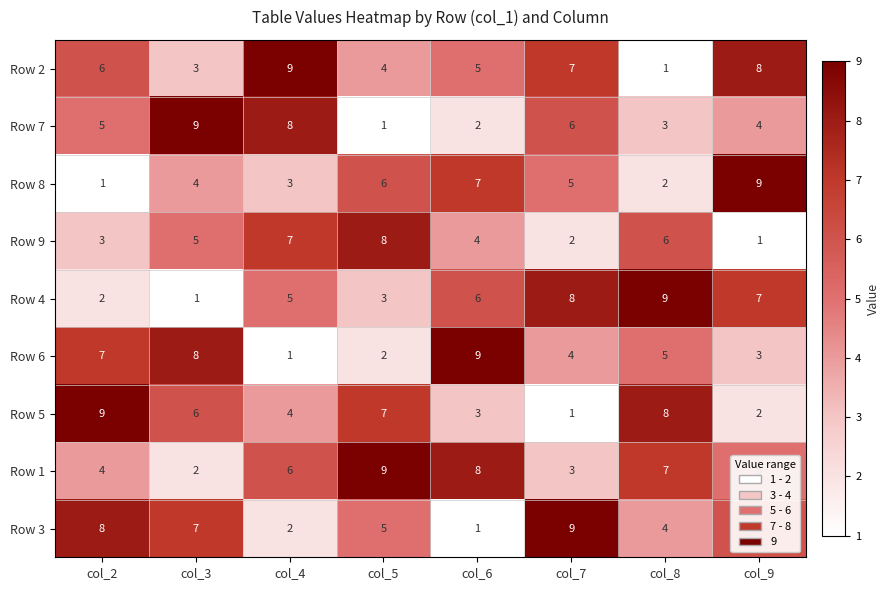

True or false: Row 1 has a value of 2 at col_9.

False